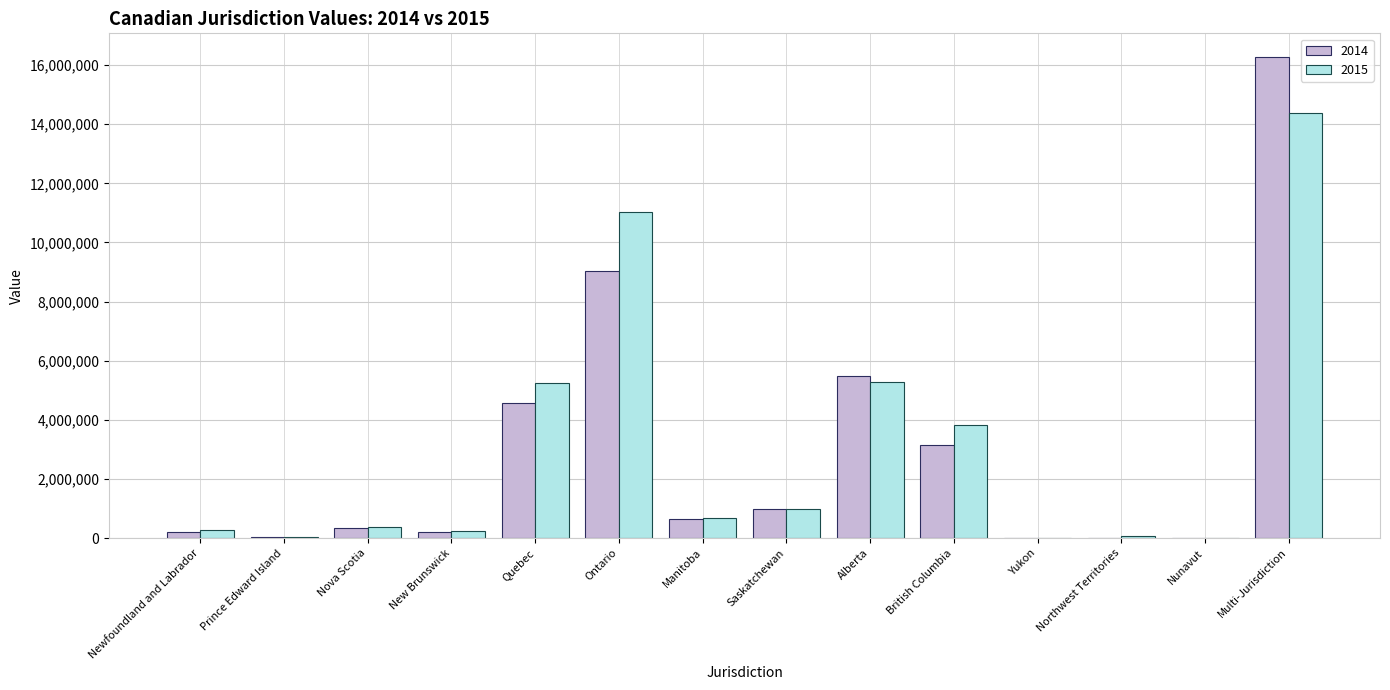

Between Manitoba and Multi-Jurisdiction, which series saw the biggest shift?

2014